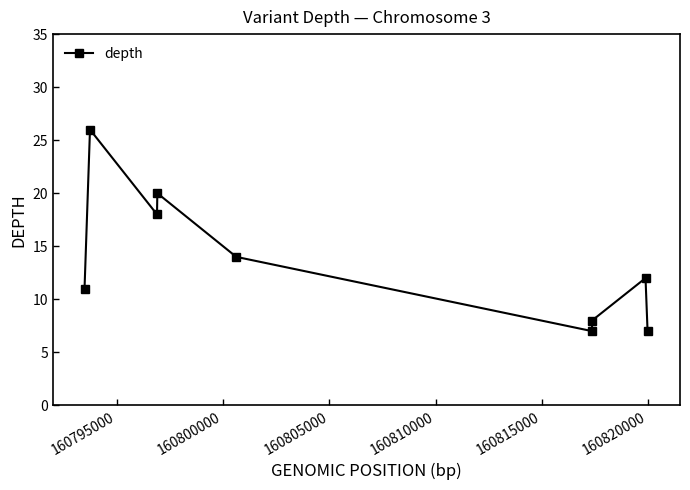

What is the average value?

14